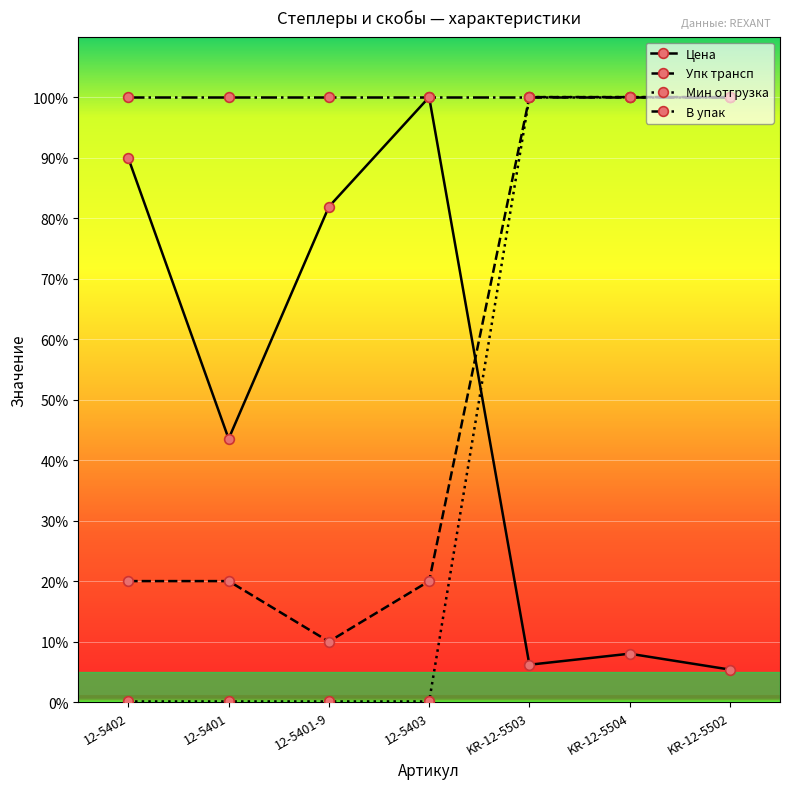

True or false: Упк трансп and Цена intersect in this chart.

True